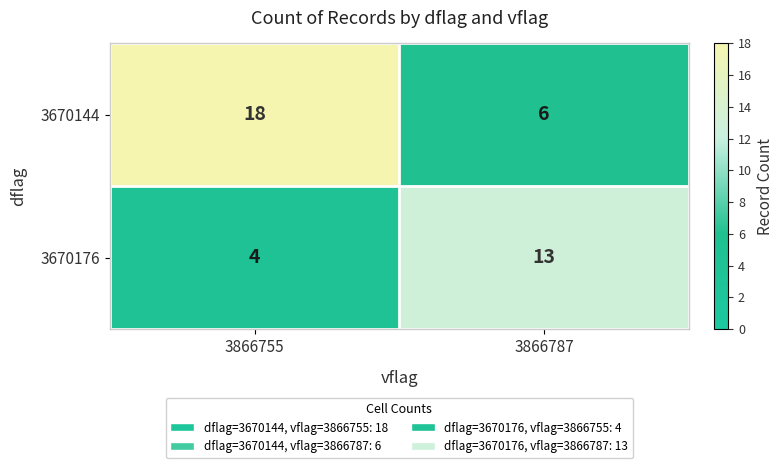

Reading left to right, what are all the values shown in this chart?

3670144: 18	6
3670176: 4	13